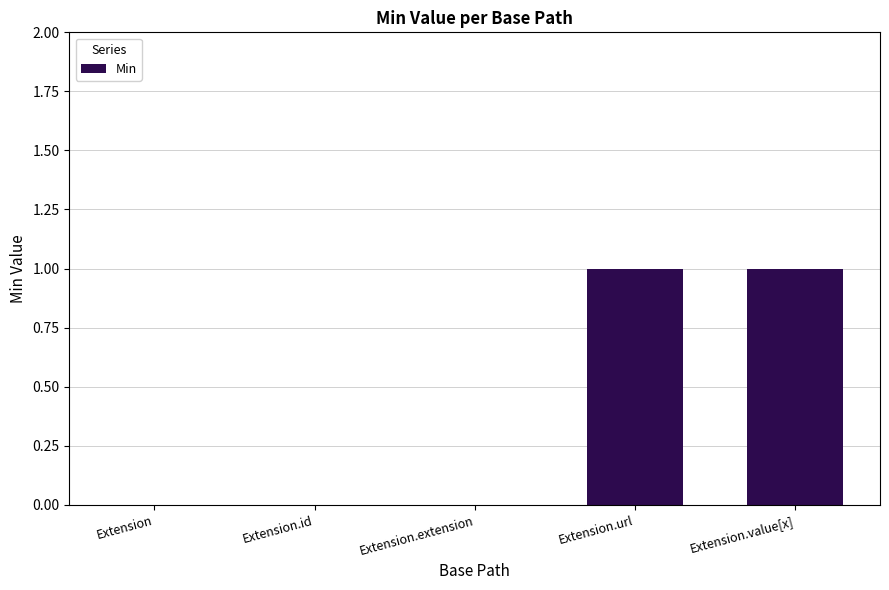

The chart shows a value of 2 at Extension.value[x]. True or false?

False